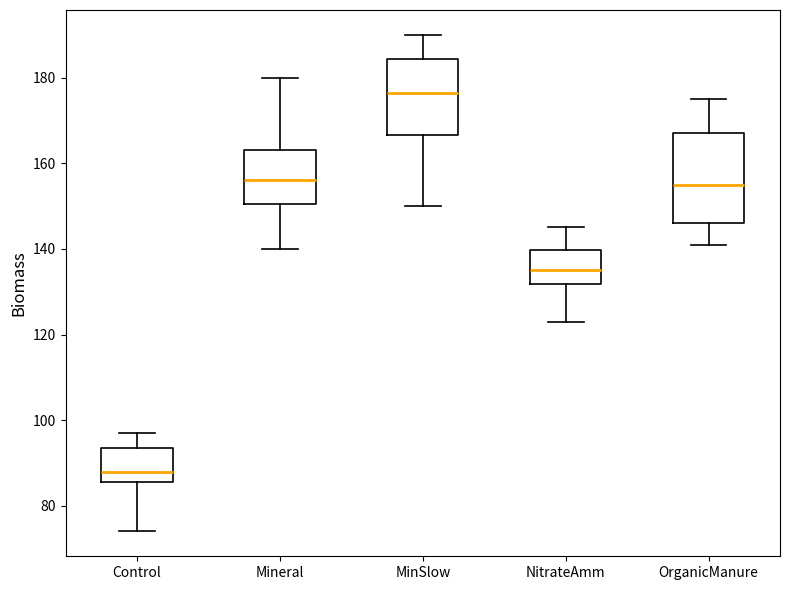

Reading left to right, read every box against the y-axis: the position of its median line, the range the box covers, and the ends of its whiskers. The values are not printed on the chart, so give them approximately, as read against the axis.

Control: median 88, box 86 to 94, whiskers 74 to 98
Mineral: median 156, box 150 to 164, whiskers 140 to 180
MinSlow: median 176, box 166 to 184, whiskers 150 to 190
NitrateAmm: median 136, box 132 to 140, whiskers 124 to 146
OrganicManure: median 156, box 146 to 168, whiskers 142 to 176